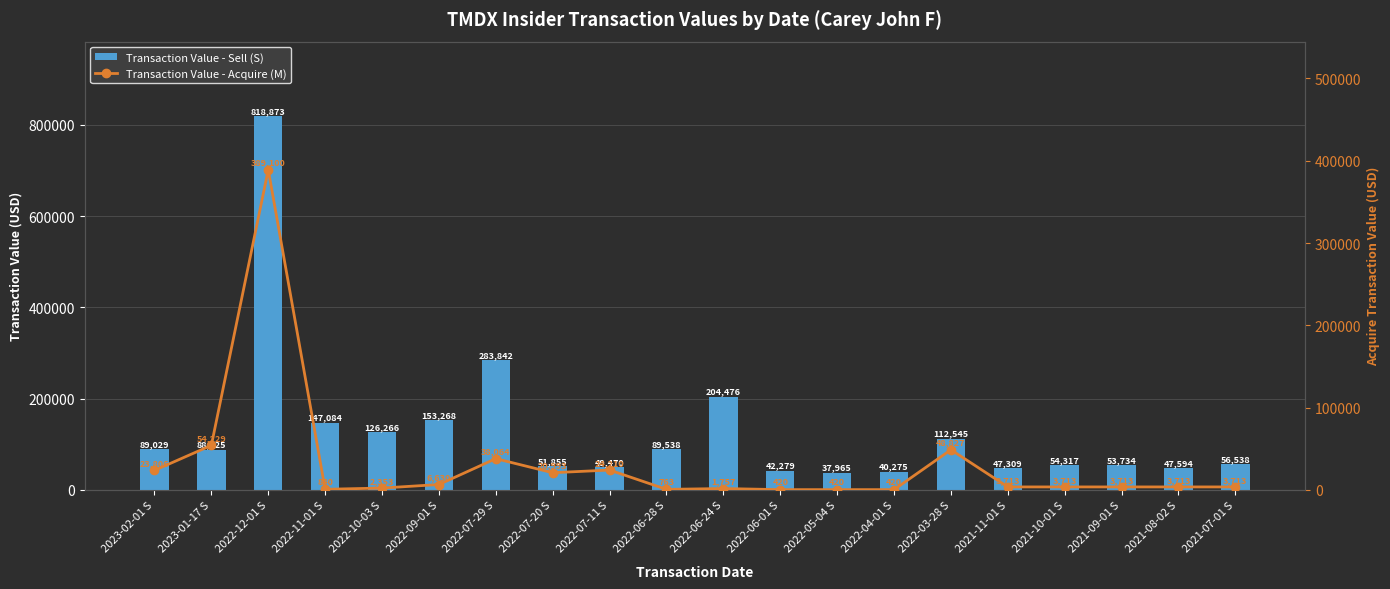

What is the value of the Transaction Value - Acquire (M) bar at the 15th from the left?

48827